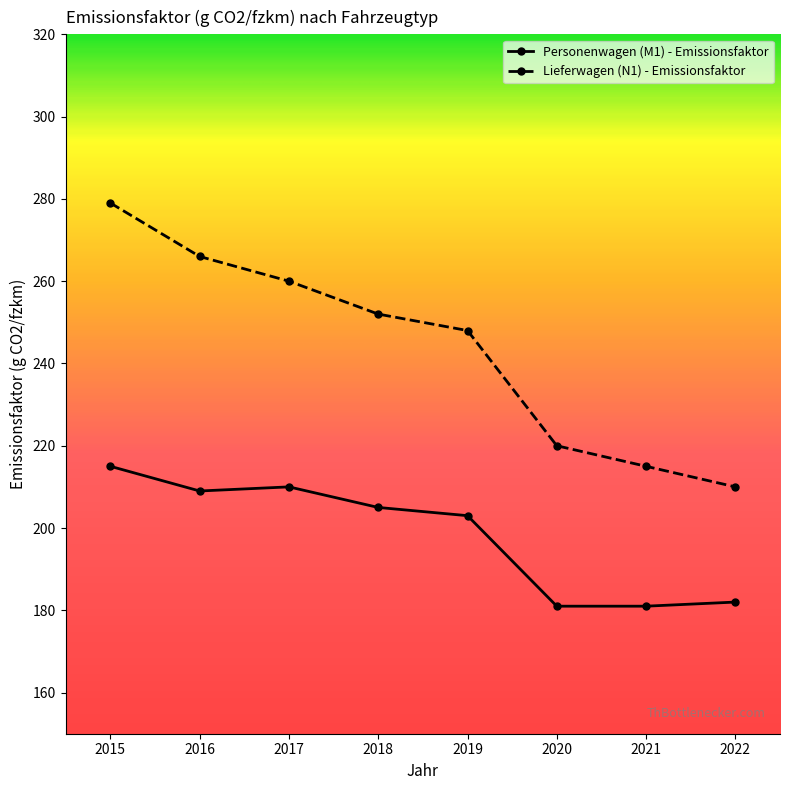

What is the sum of the Personenwagen (M1) - Emissionsfaktor values at 2022 and 2019?

385